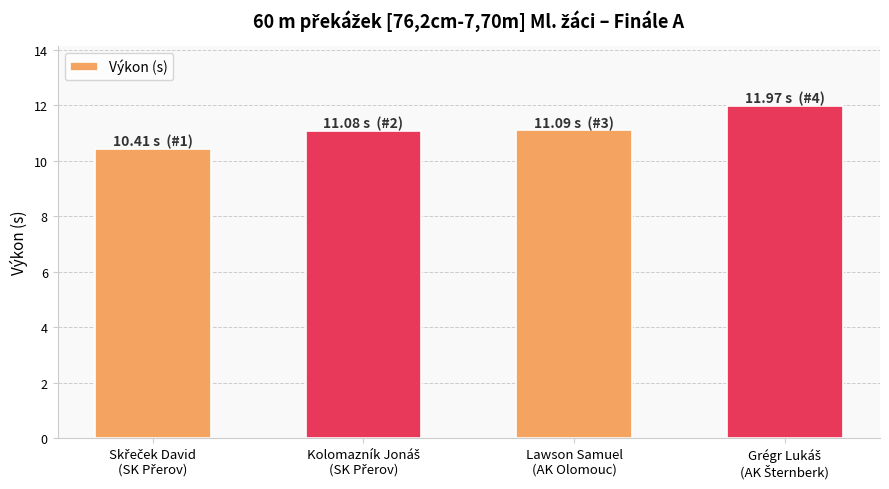

What is the value of the 3rd bar from the left?

11.1